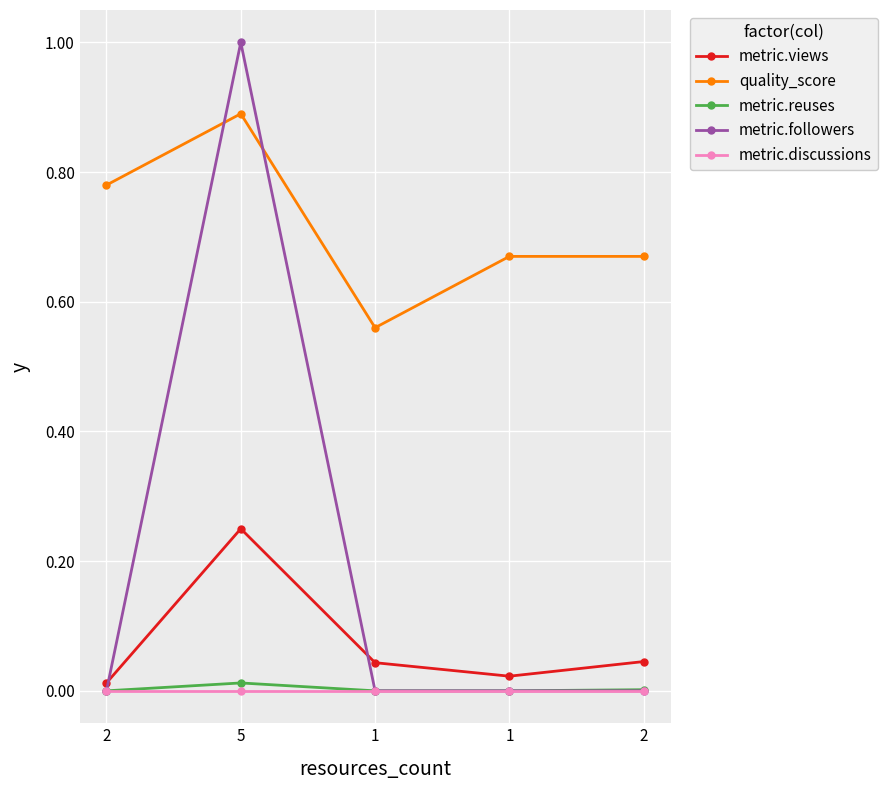

Rank the categories by metric.followers value from highest to lowest.

5, 2, 1, 1, 2